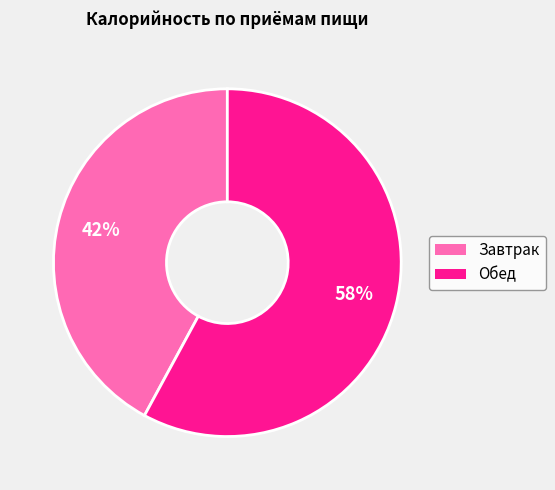

True or false: Обед accounts for 71% of the total.

False